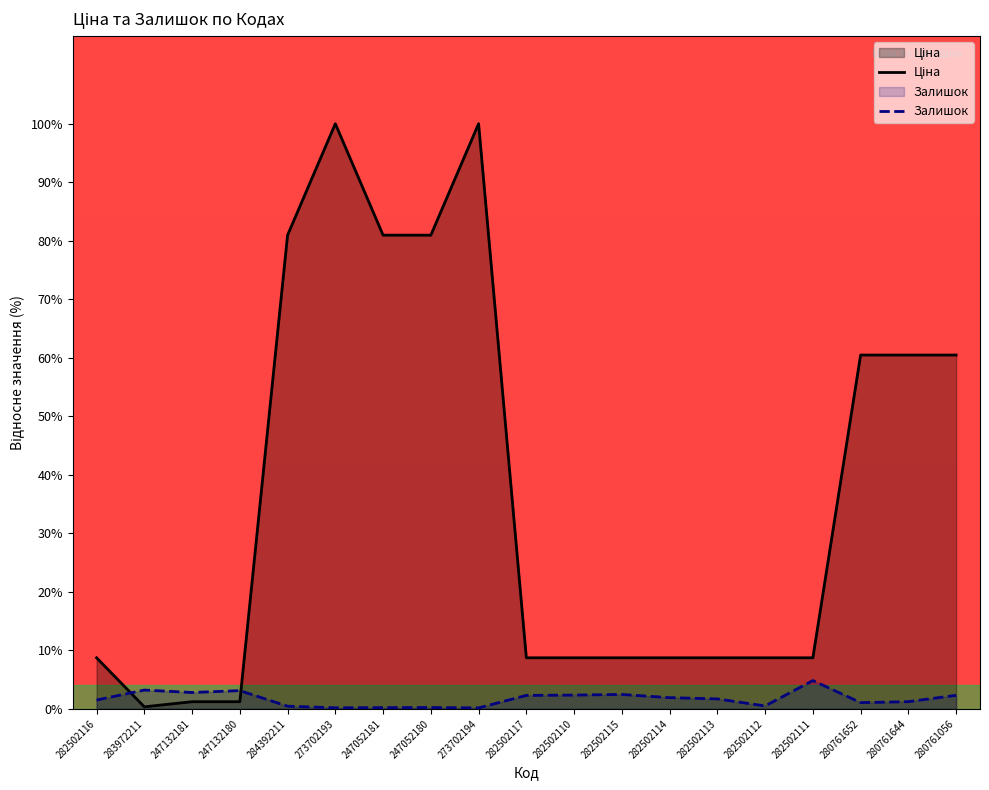

What are all the series names shown in the legend?

Ціна, Залишок